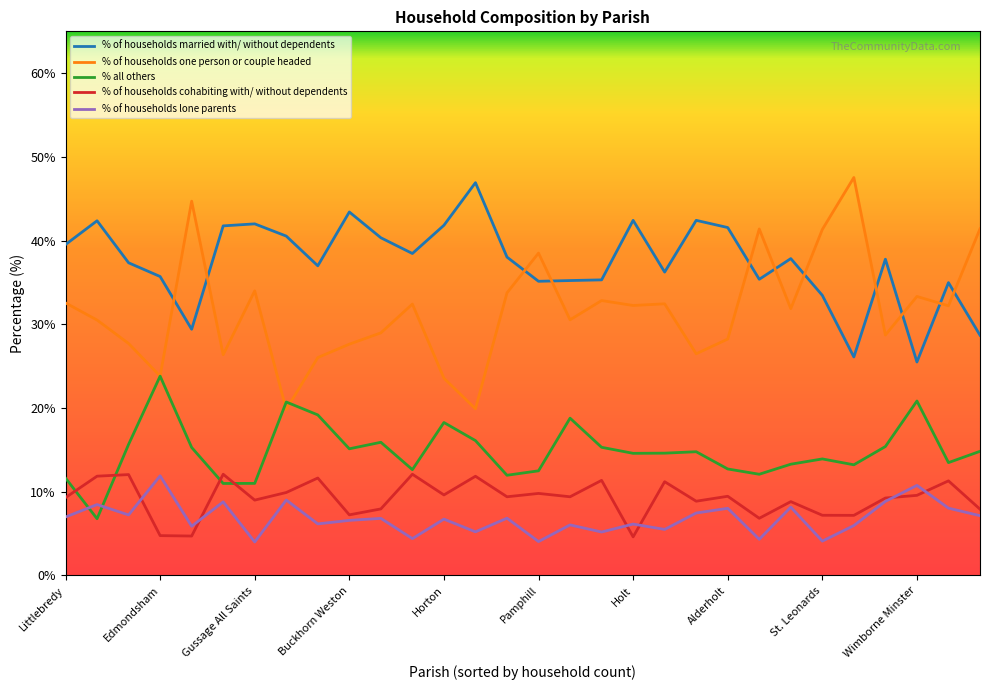

Which series has the widest spread of values?

% of households one person or couple headed